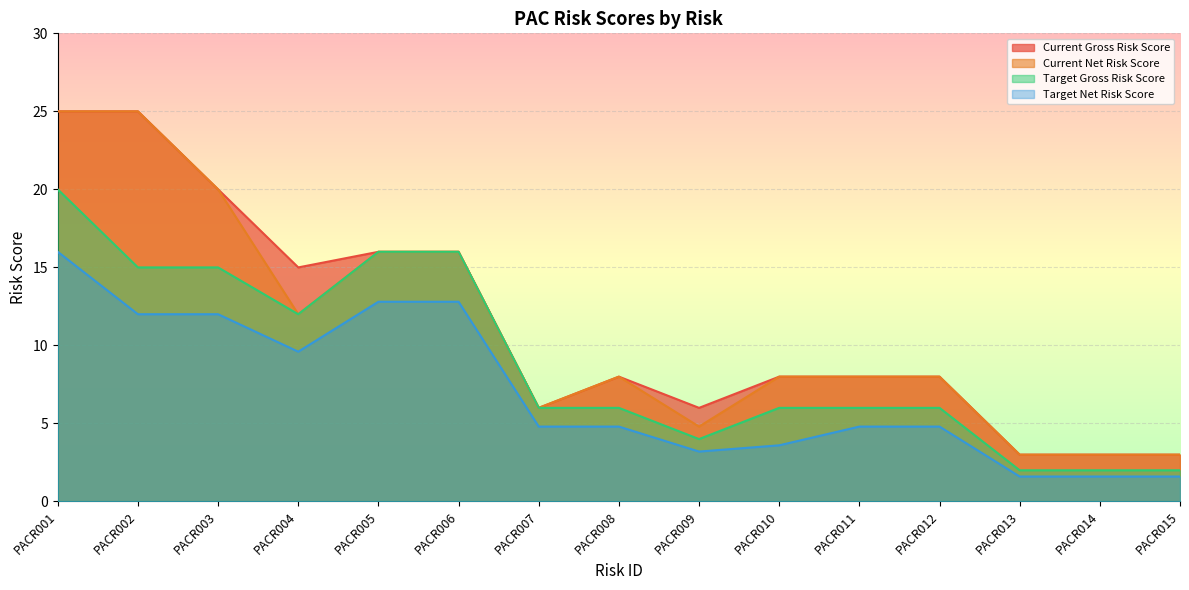

What is the value of the Current Net Risk Score point at the 8th from the left?

8.0